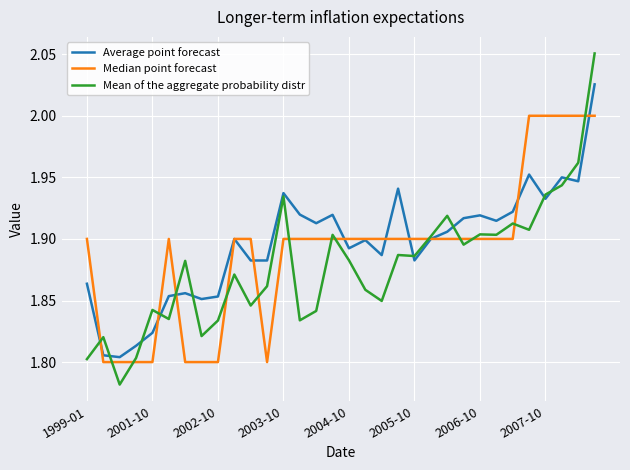

Rank the series by their maximum value, from lowest to highest.

Median point forecast, Average point forecast, Mean of the aggregate probability distr